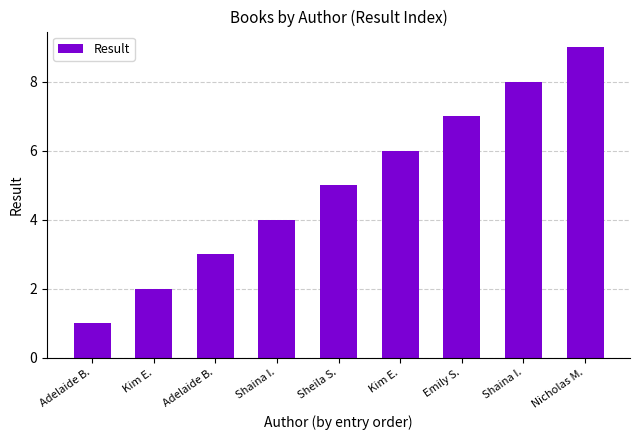

What is the average value?

5